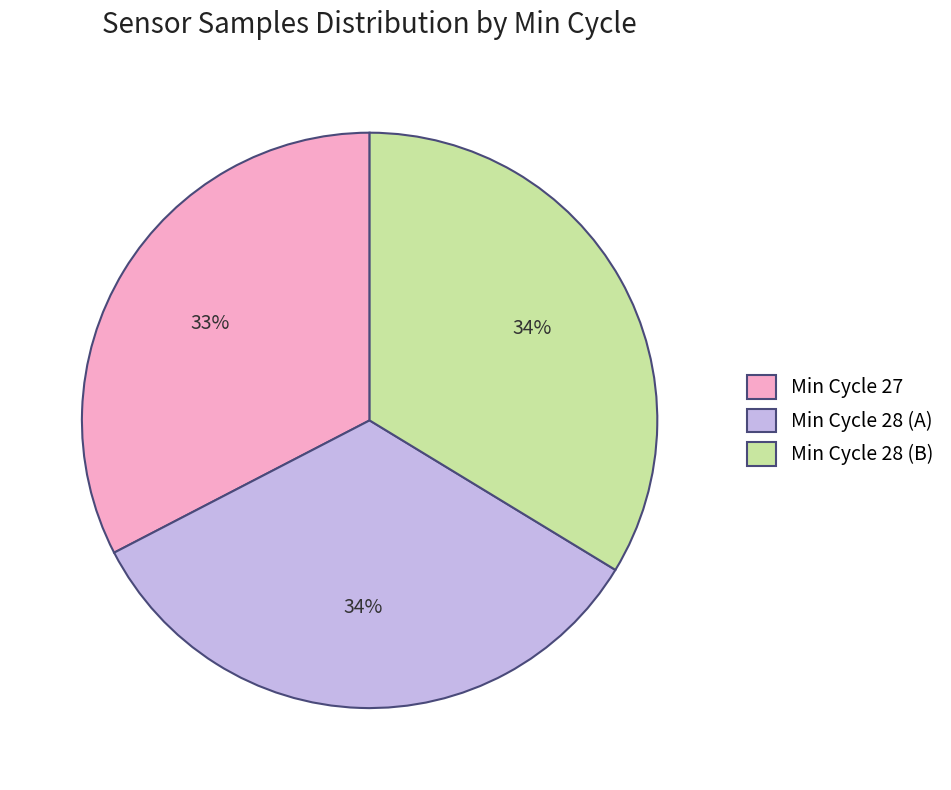

Is there any slice that represents more than half of the pie?

No